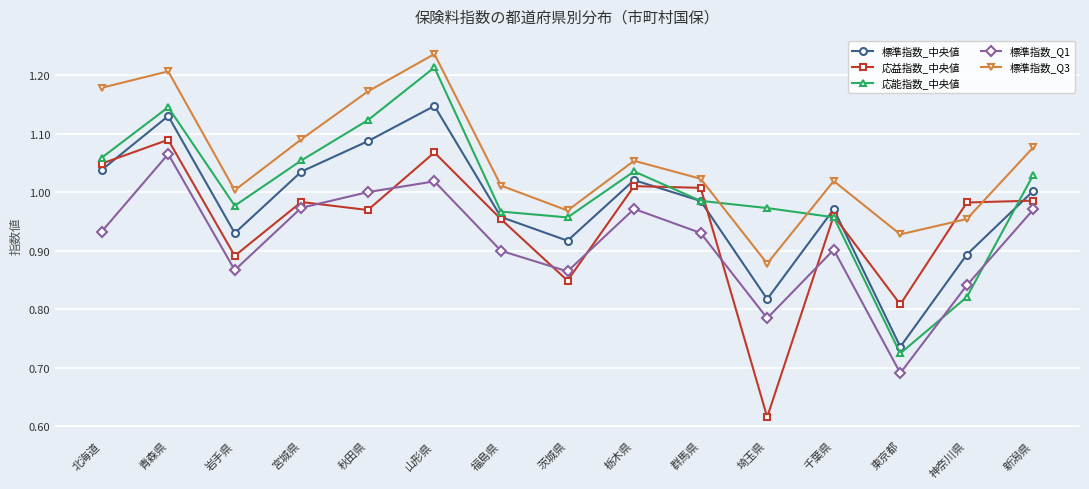

Where do 標準指数_Q3 and 応能指数_中央値 first cross each other?

群馬県 and 埼玉県